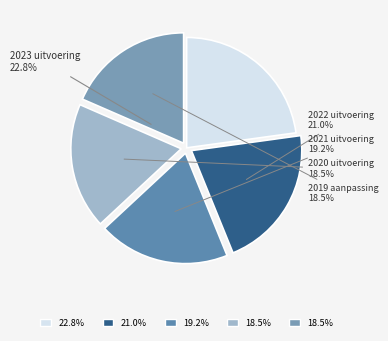

What portion of the pie excludes 2022 uitvoering?

79.0%